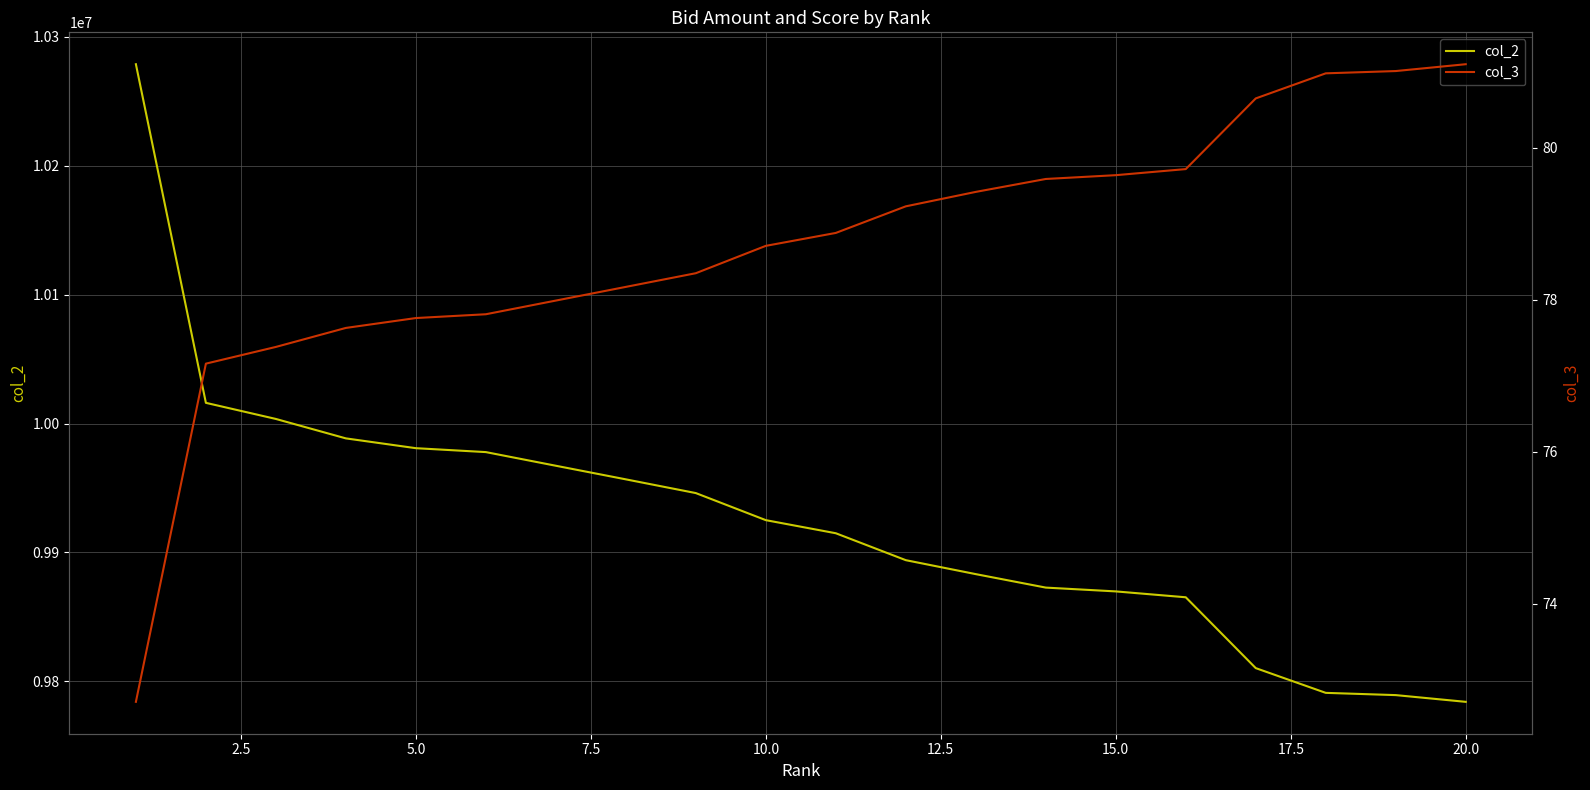

At how many categories does at least one series exceed 5870940?

20